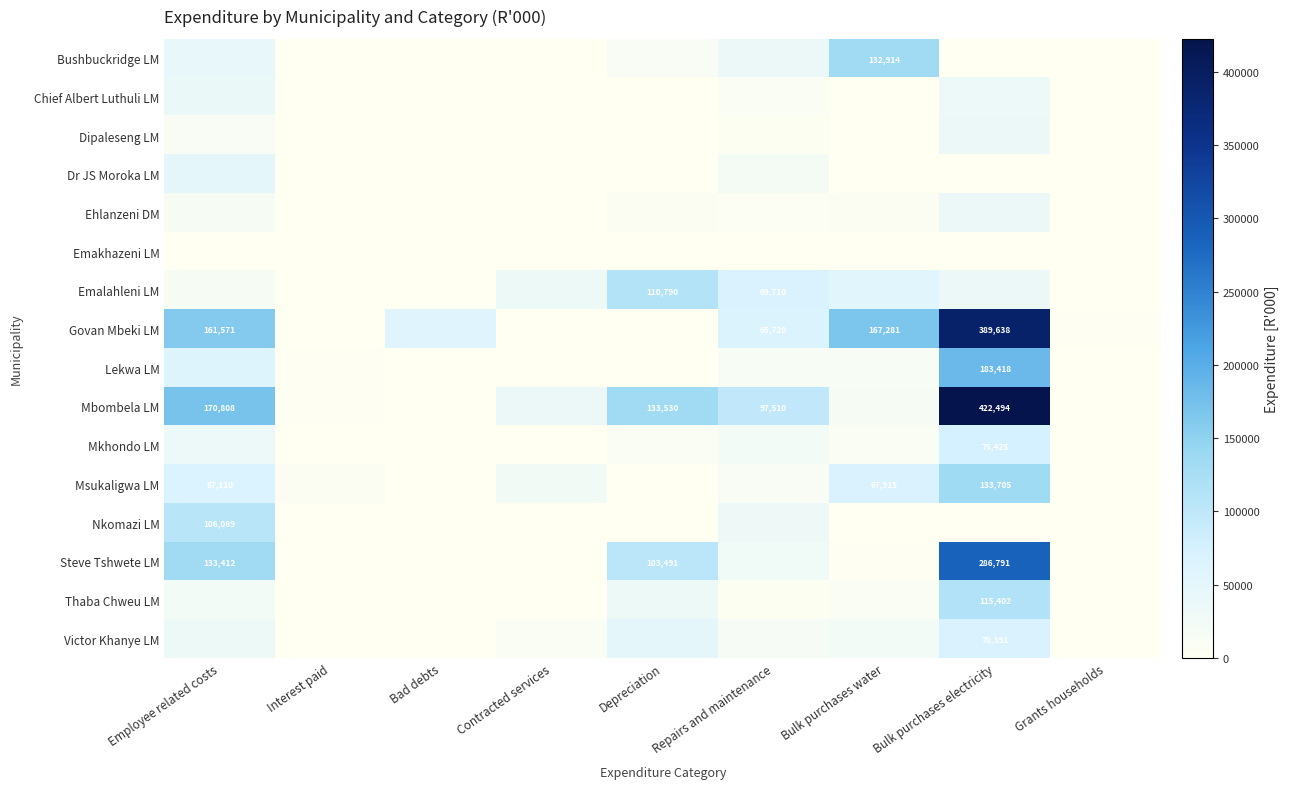

What is the sum of the Mbombela LM values at Employee related costs and Depreciation?

304338